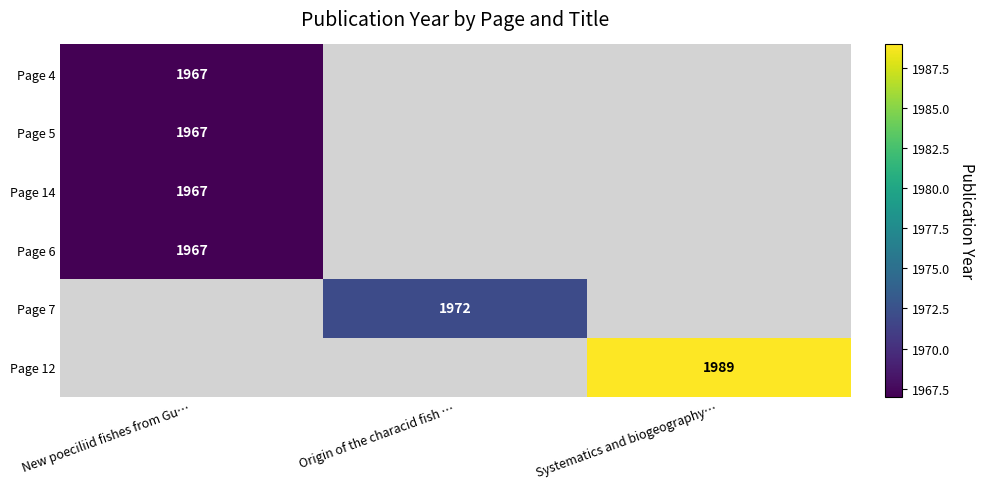

The Page 14 series shows 1967 at New poeciliid fishes from Gu…. True or false?

True